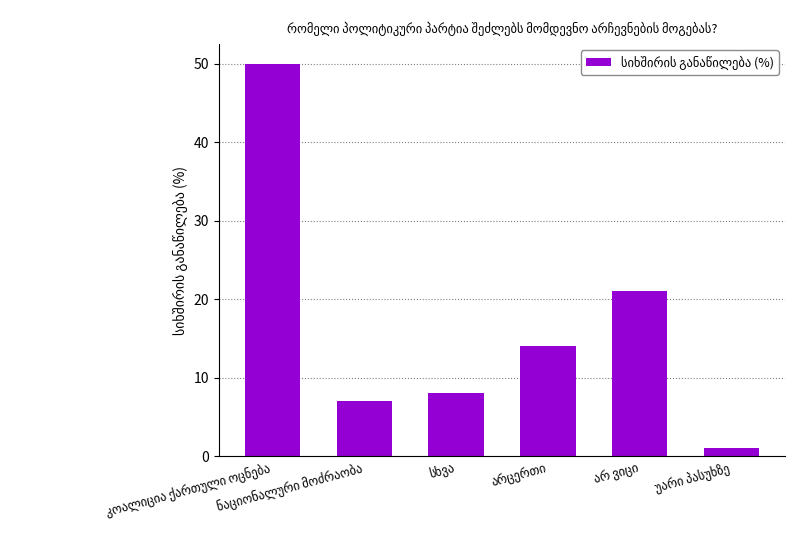

What is the difference between the maximum and second lowest values?

43